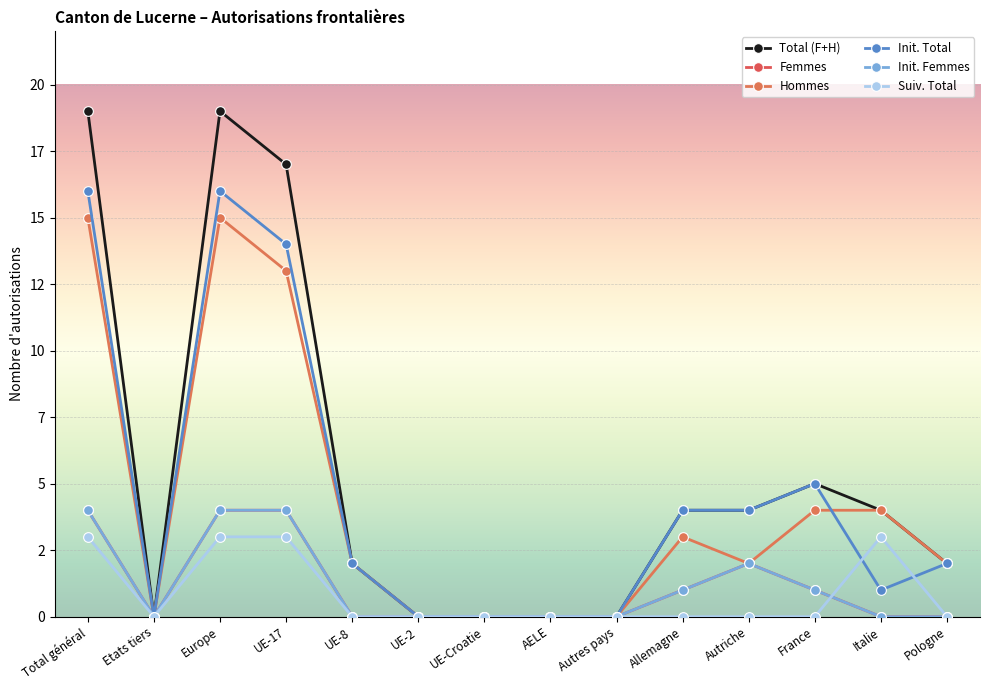

What is the sum of the Init. Total values at UE-2 and UE-8?

2